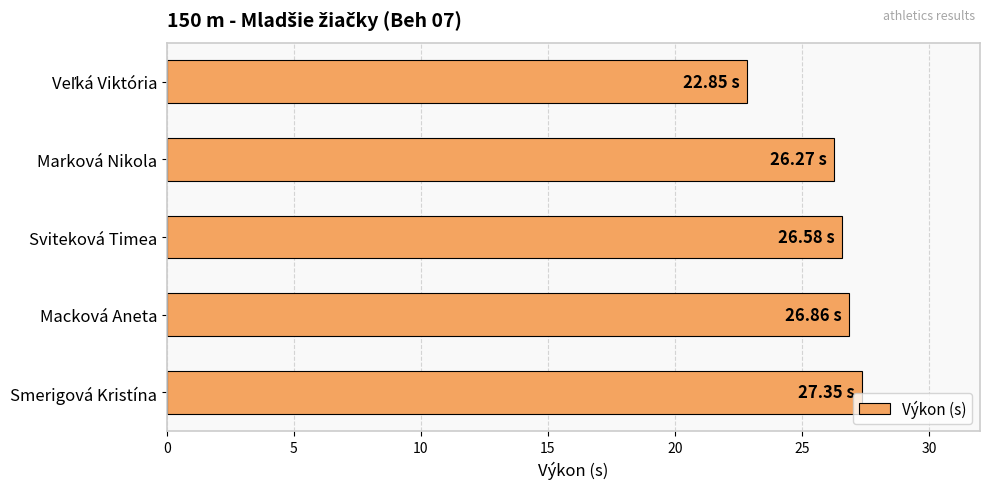

Does the chart contain stacked bars?

No